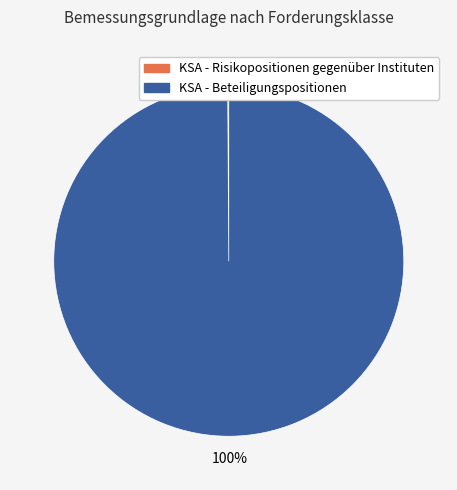

To the nearest percent, what is the average slice percentage?

50%